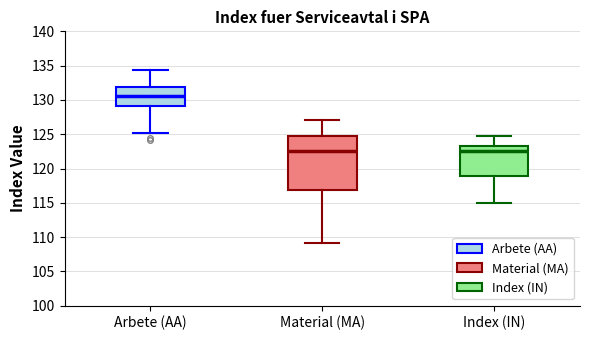

Comparing the boxes themselves (not the whiskers), which one is the tallest?

Material (MA)